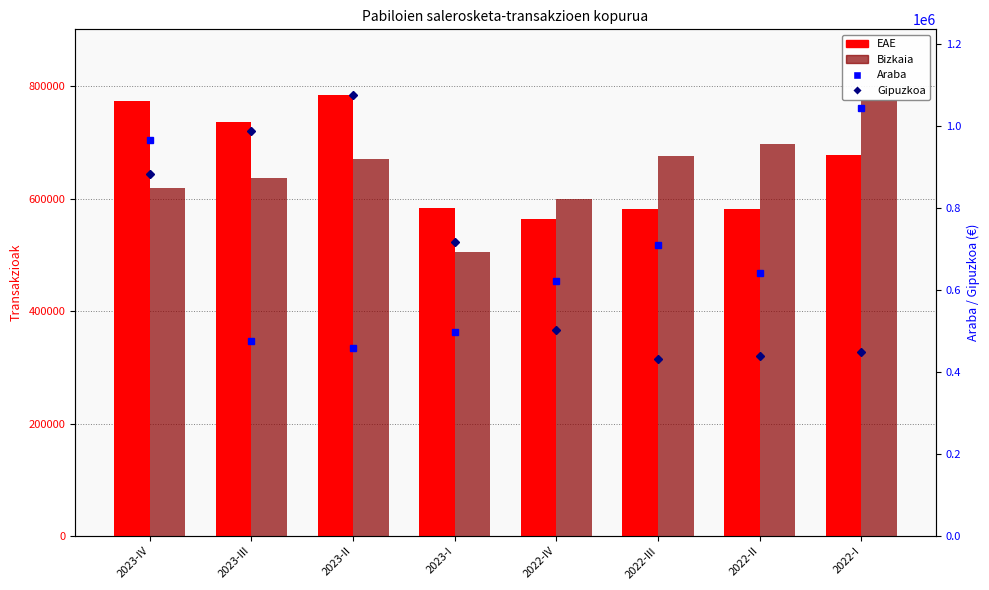

Which label corresponds to the largest value in the chart?

2023-II